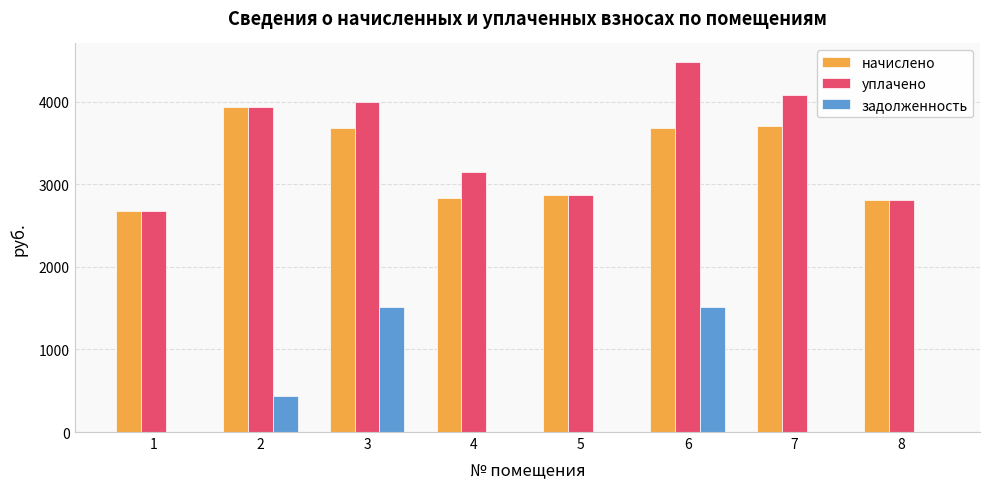

Count the number of categories in the chart.

8